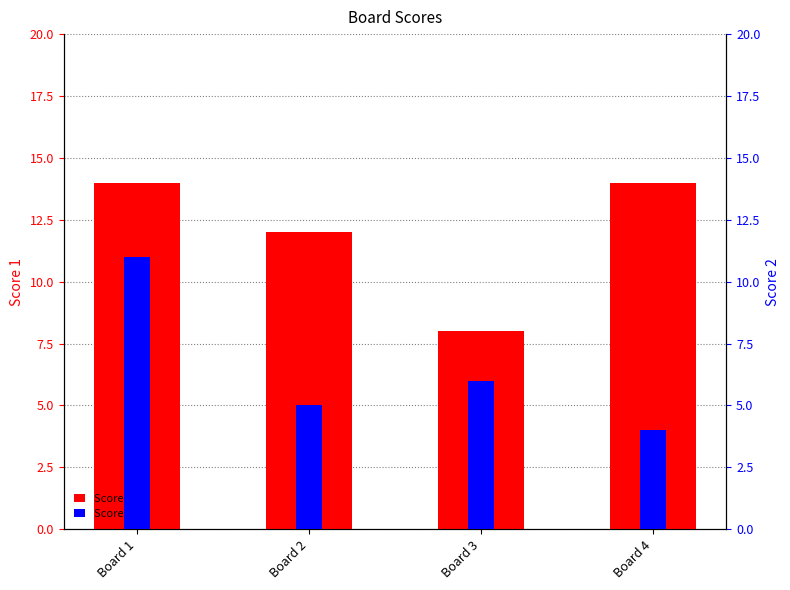

Count the Score 1 values in the range 12 to 14.

3